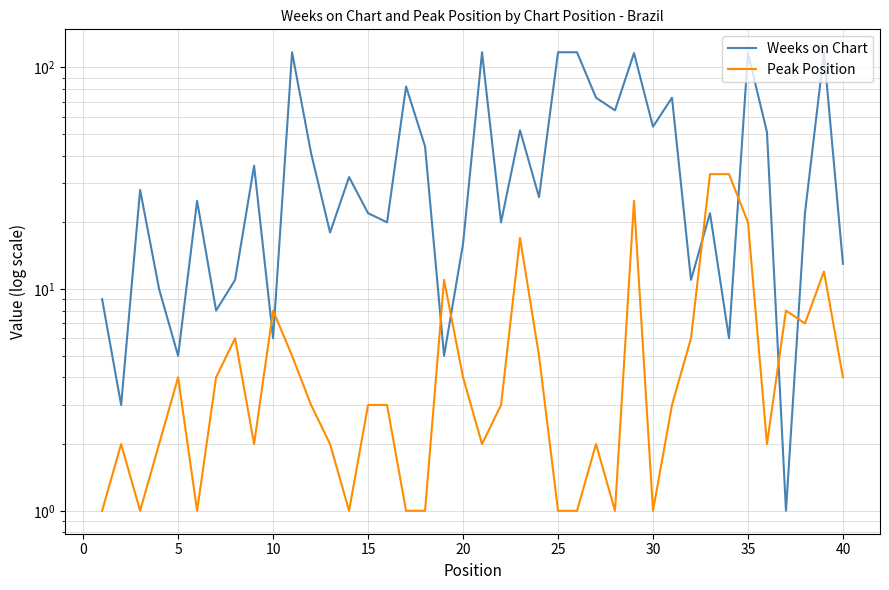

Is it true that Weeks on Chart equals 203 at 20?

False